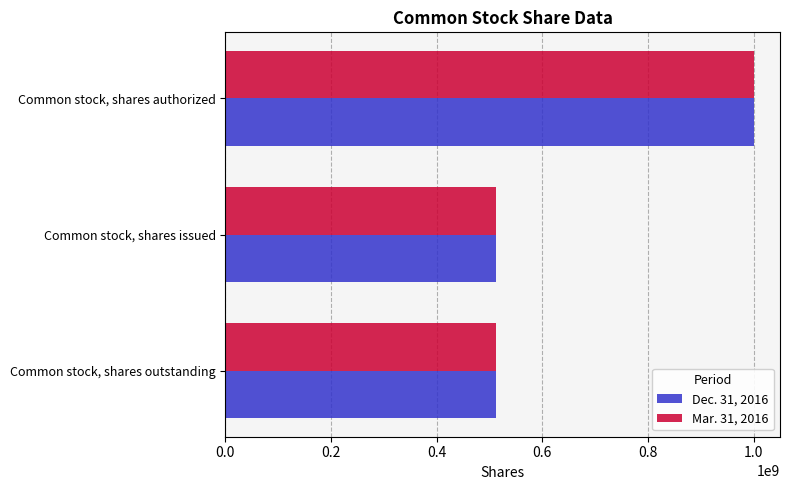

At which category is the sum across all series the highest?

Common stock, shares authorized